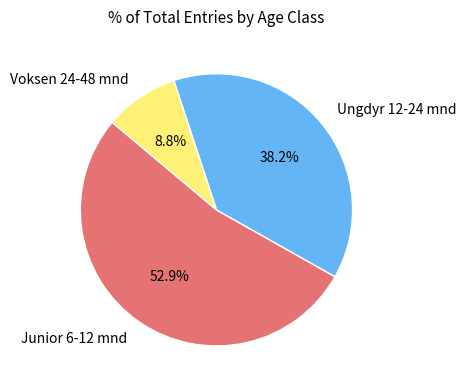

What percentage is the Junior 6-12 mnd slice, to the nearest percent?

53%